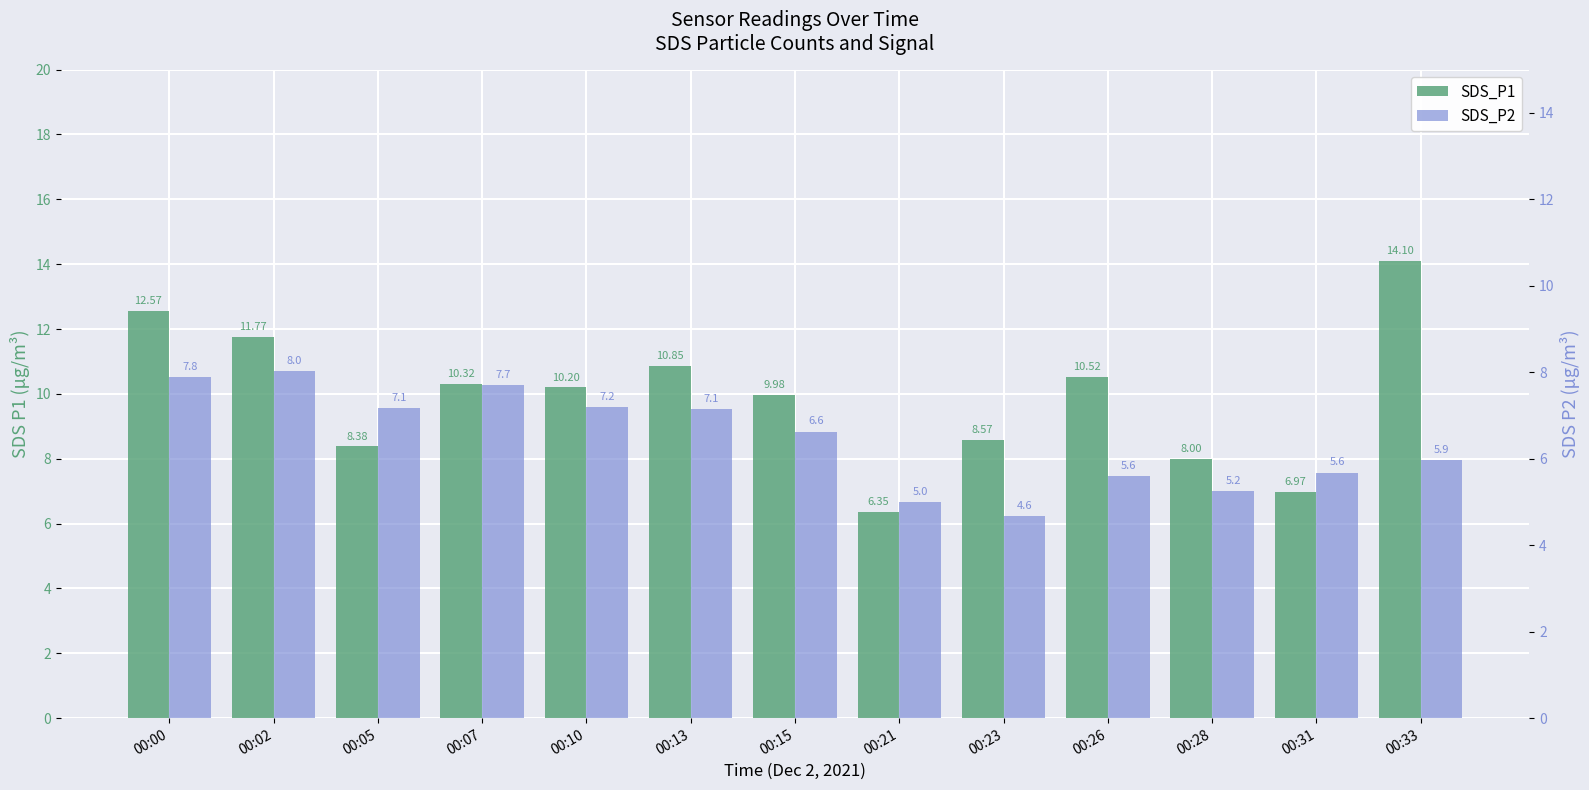

Reading right to left, extract all data points from this chart.

SDS_P1: 00:33=14.1	00:31=7.0	00:28=8.0	00:26=10.5	00:23=8.6	00:21=6.3	00:15=10.0	00:13=10.8	00:10=10.2	00:07=10.3	00:05=8.4	00:02=11.8	00:00=12.6
SDS_P2: 00:33=6.0	00:31=5.7	00:28=5.2	00:26=5.6	00:23=4.7	00:21=5.0	00:15=6.6	00:13=7.2	00:10=7.2	00:07=7.7	00:05=7.2	00:02=8.0	00:00=7.9